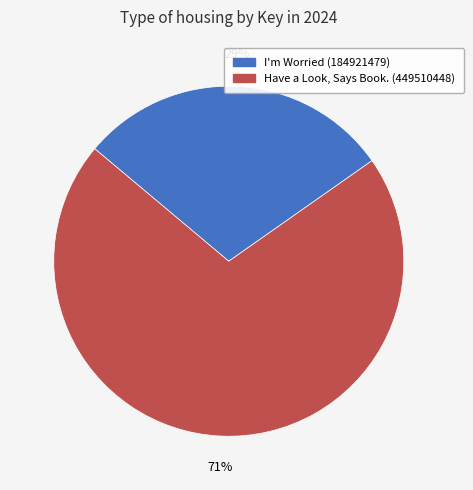

What is the majority slice?

Have a Look, Says Book. (449510448)